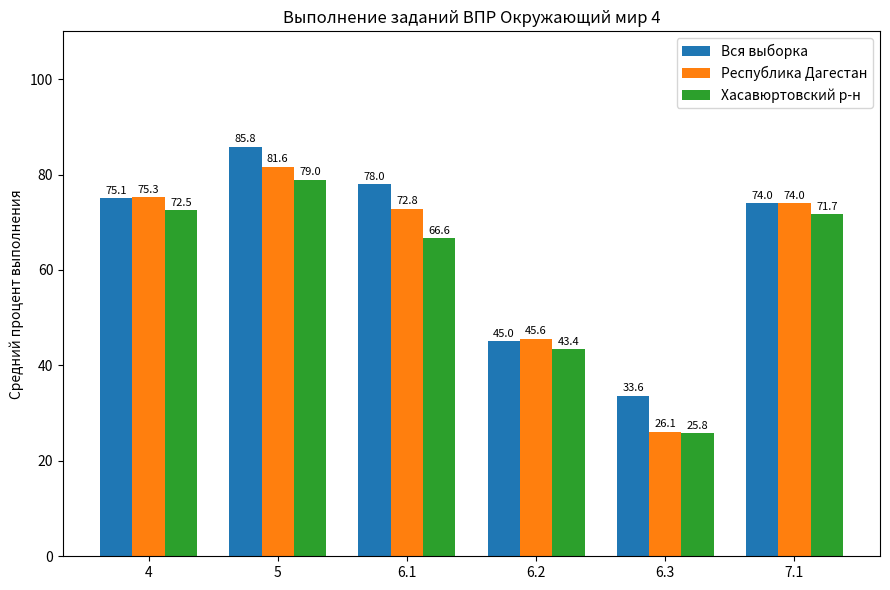

List the series in order of their peak value, lowest first.

Хасавюртовский р-н, Республика Дагестан, Вся выборка